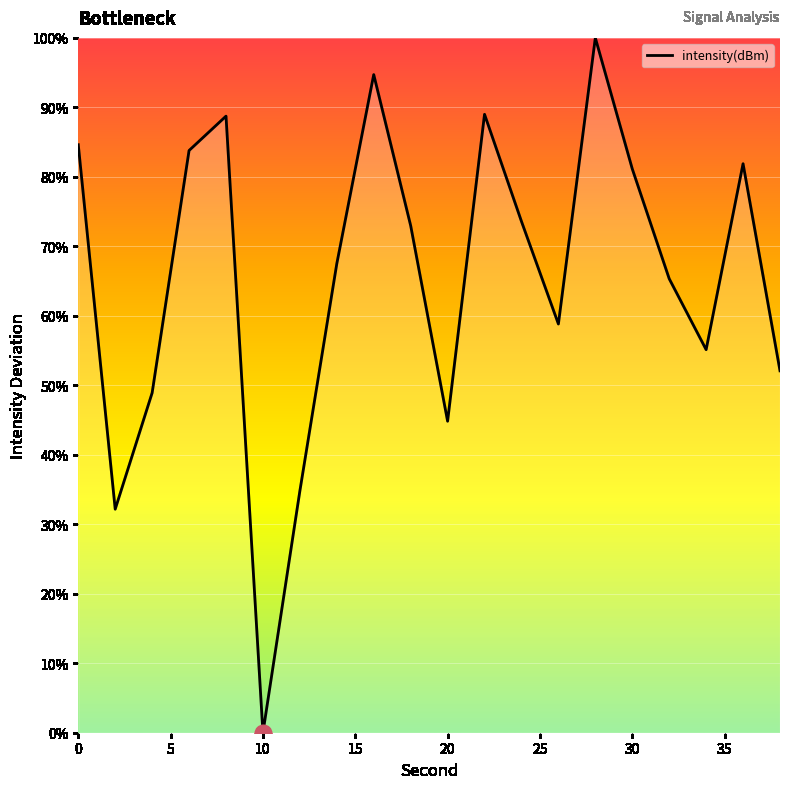

What is the difference between the maximum and minimum values?

100.0